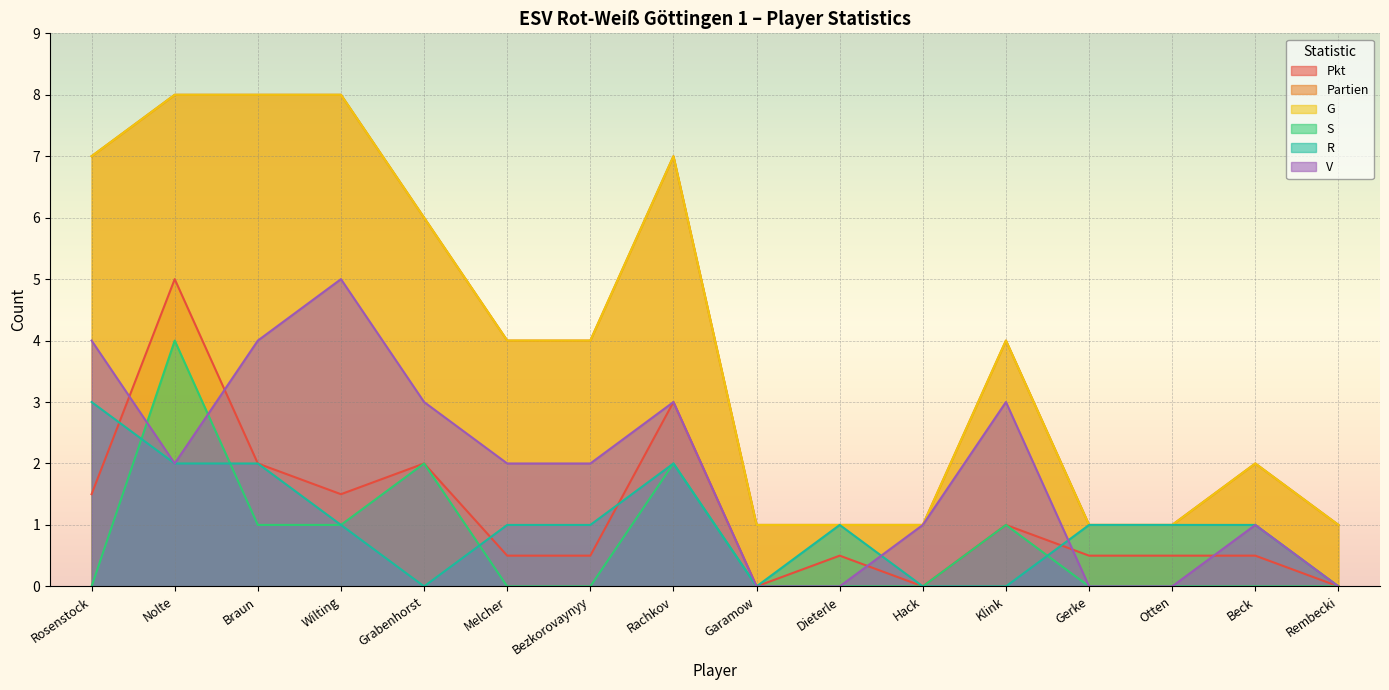

What is the total value across all series at Melcher?

11.5